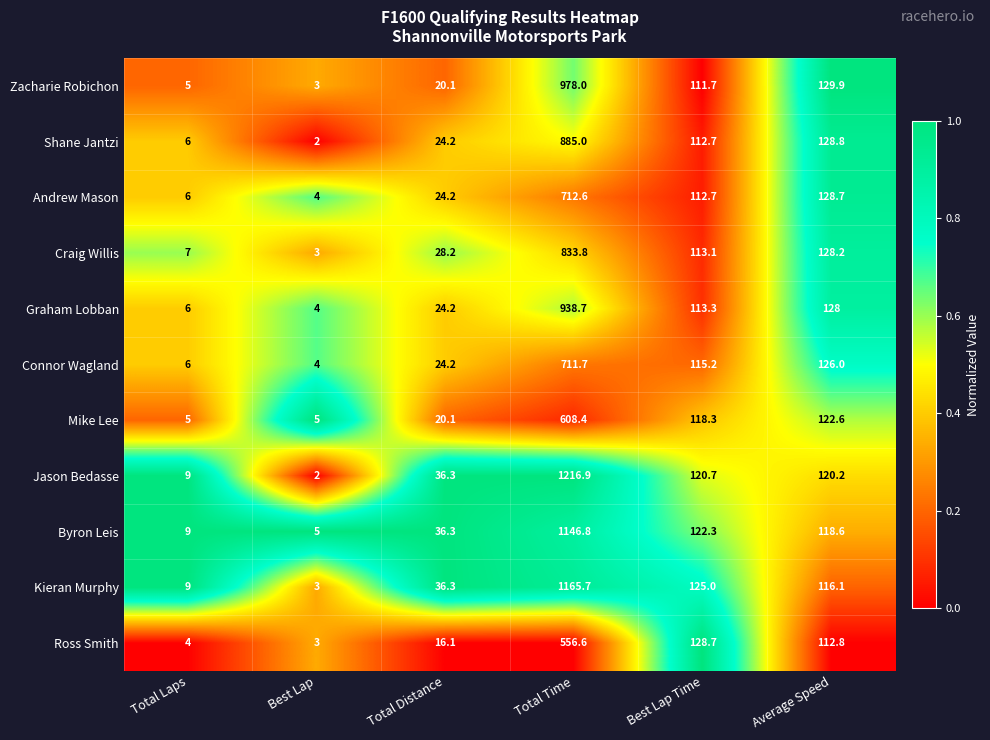

The Ross Smith series shows 112.8 at Average Speed. True or false?

True